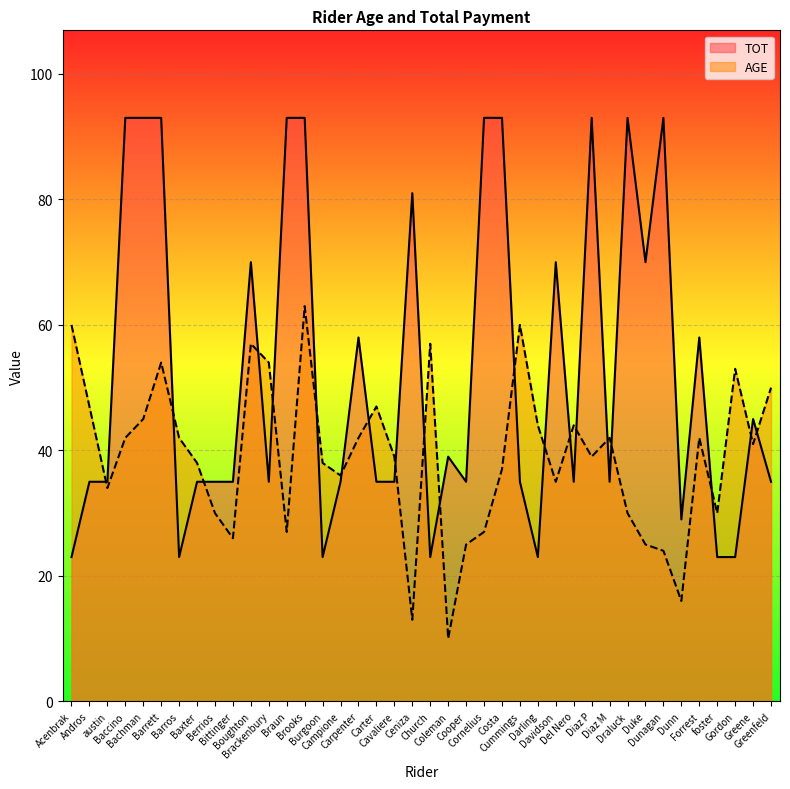

Between which two adjacent categories do AGE and TOT first intersect?

Andros and austin